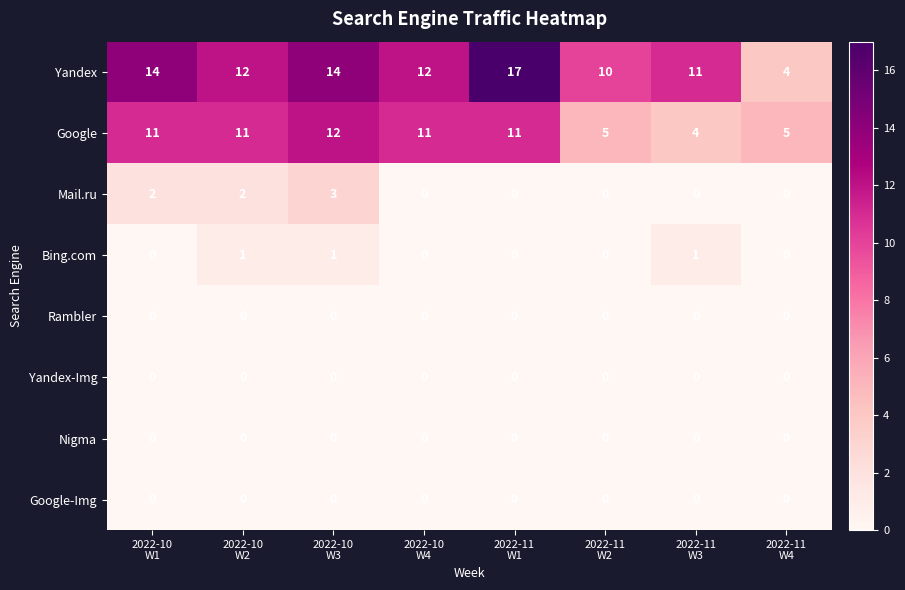

What is the sum of all Bing.com values?

3